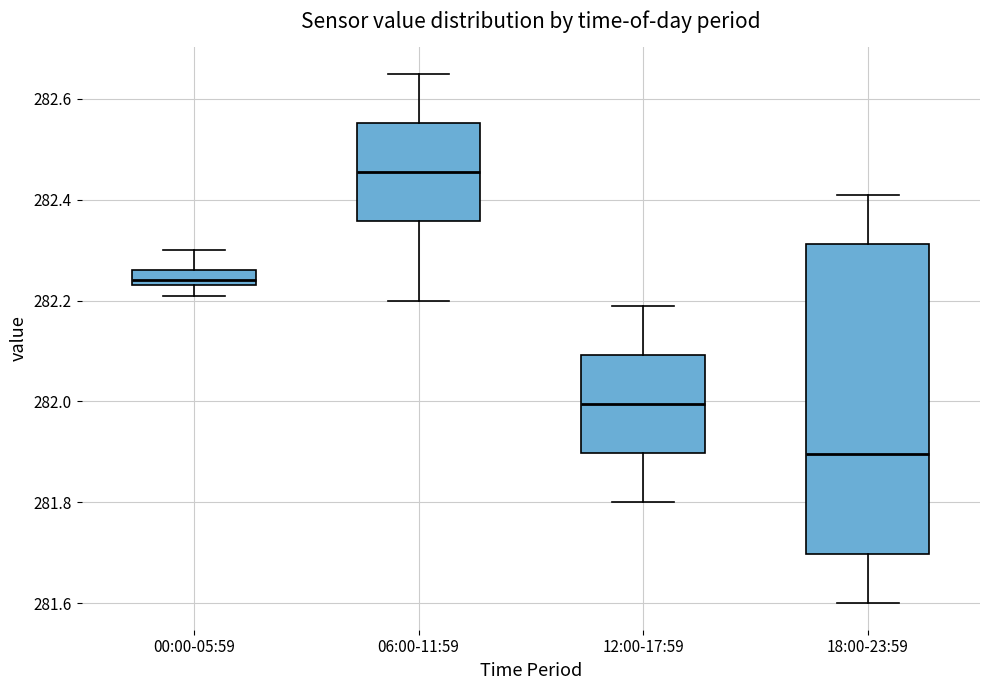

Which box's median line is the lowest?

18:00-23:59